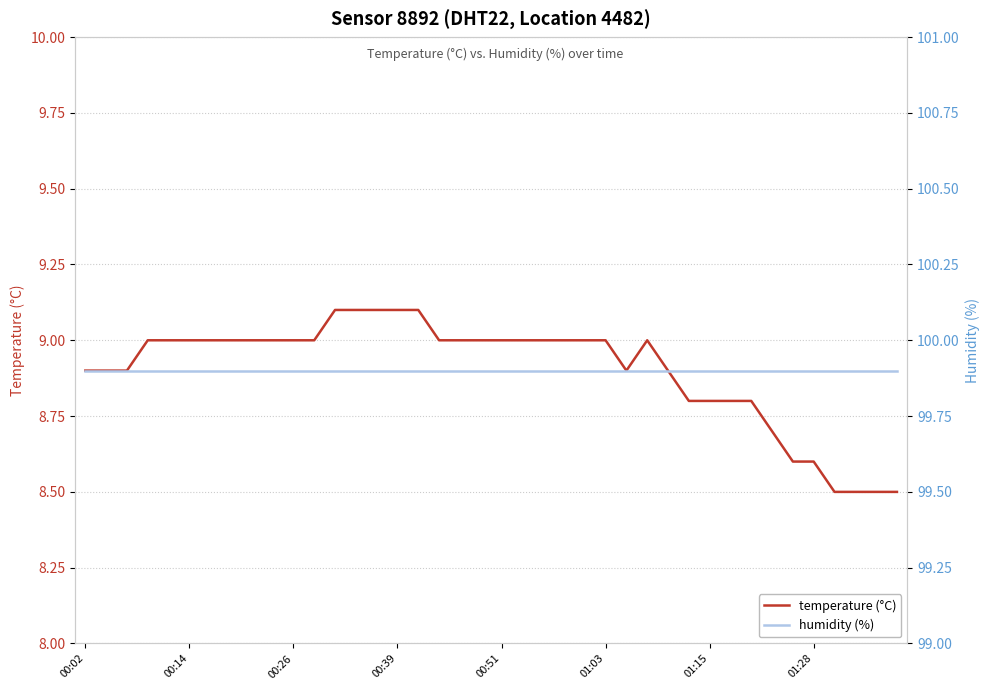

What is the lowest value of the temperature (°C) series?

8.5